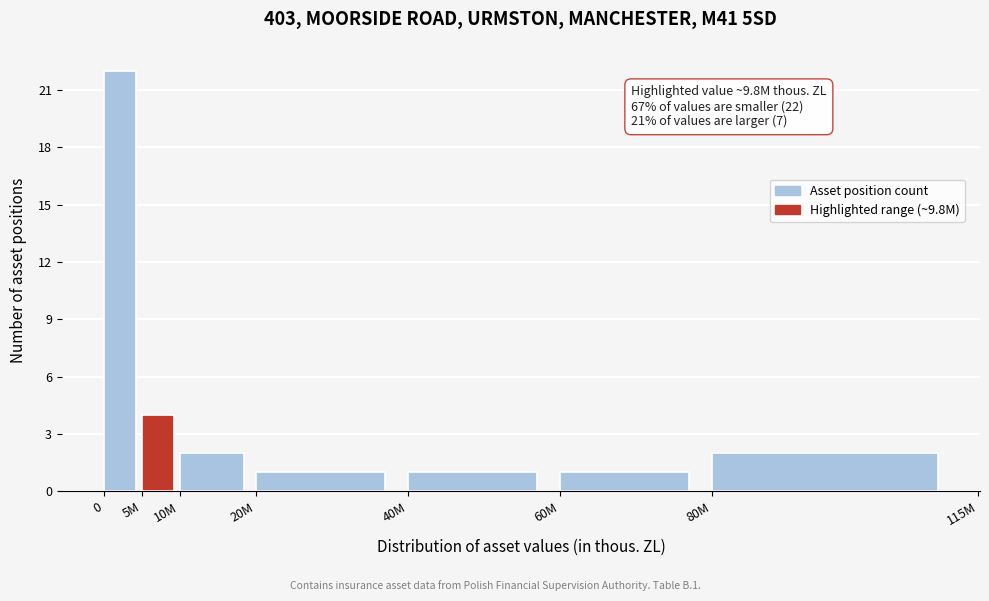

Reading left to right, transcribe all the data shown in this chart.

0=22	5M=4	10M=2	20M=1	40M=1	60M=1	80M=2